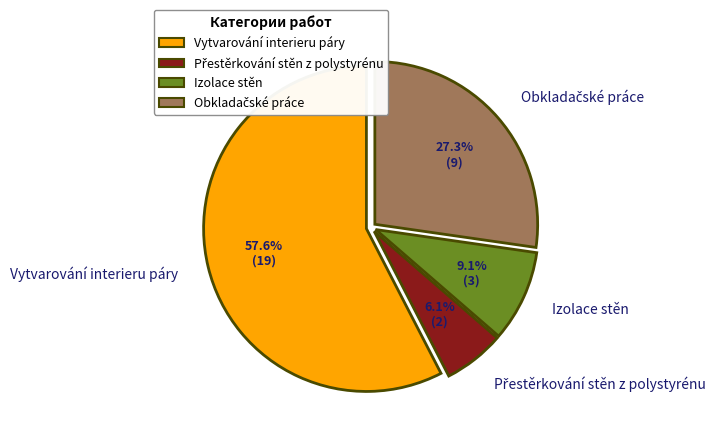

Which has a higher value, Izolace stěn or Vytvarování interieru páry?

Vytvarování interieru páry